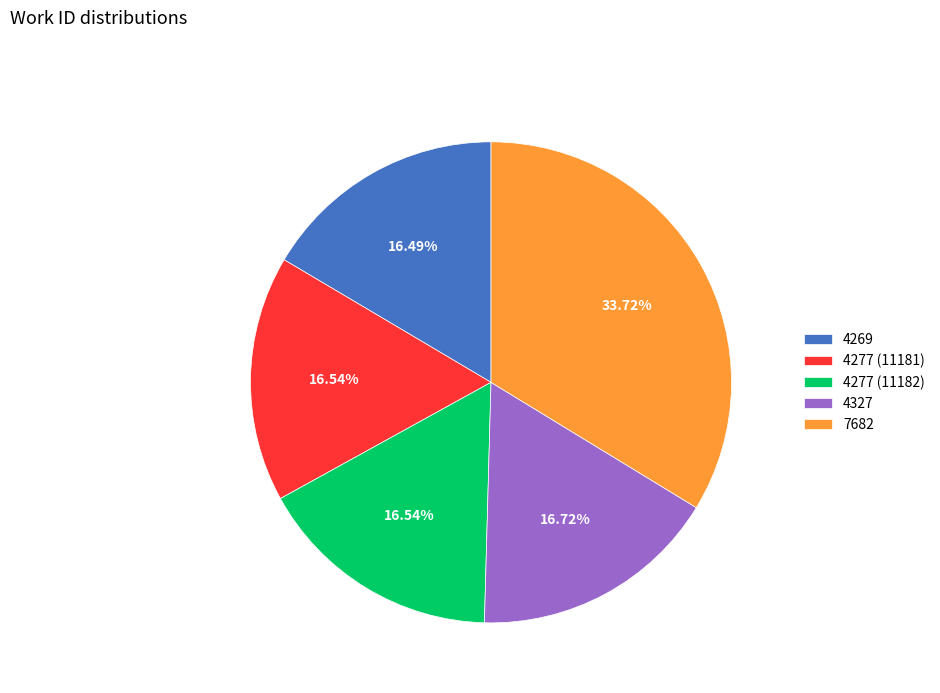

To the nearest percent, what is the combined percentage of 4277 (11182) and 4269?

33%